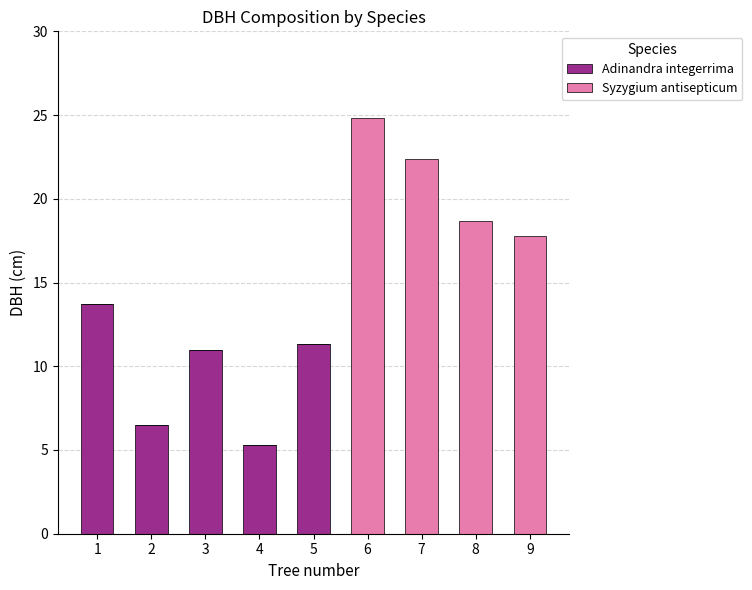

True or false: Adinandra integerrima has a value of 13.7 at 1.

True